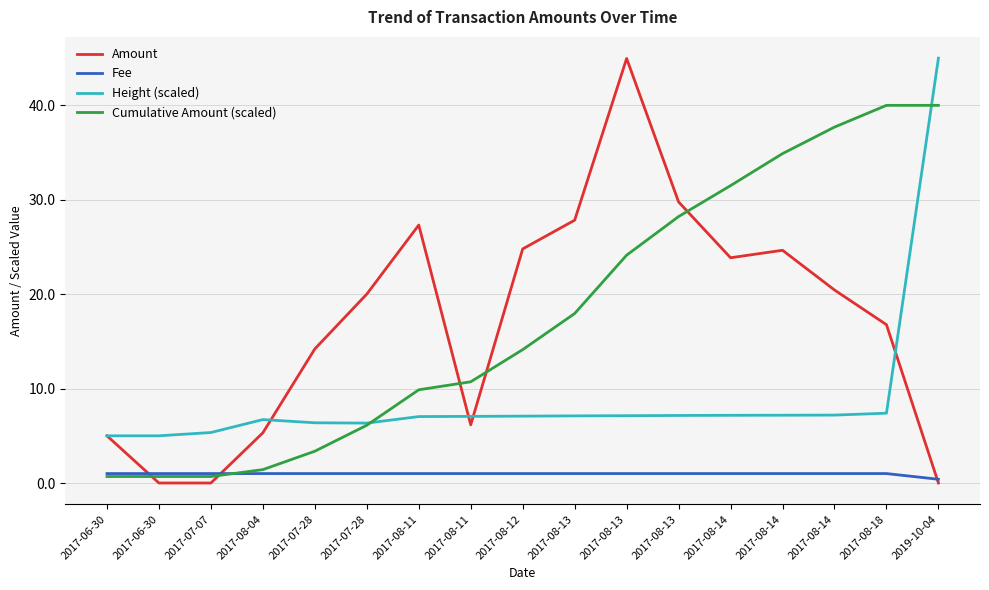

After their last crossing, which series has the higher values: Amount or Fee?

Fee